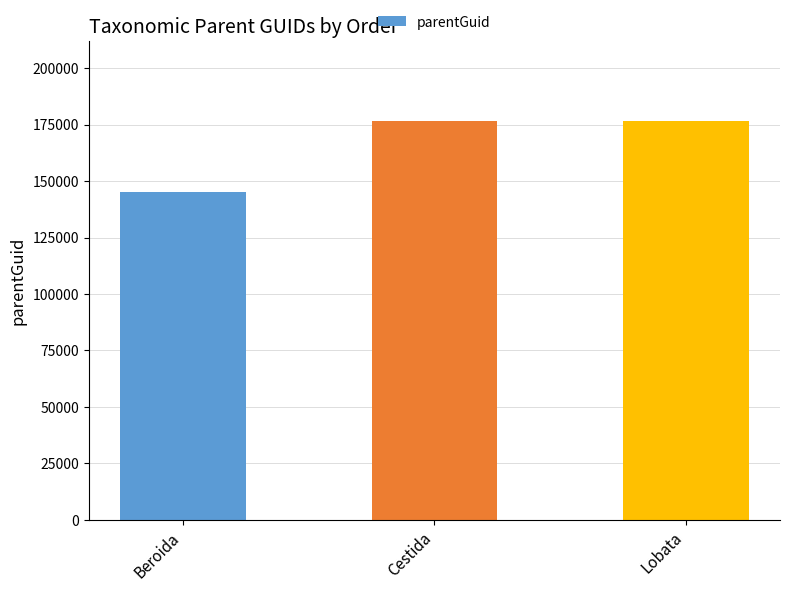

Which category has the lowest value across all series?

Beroida